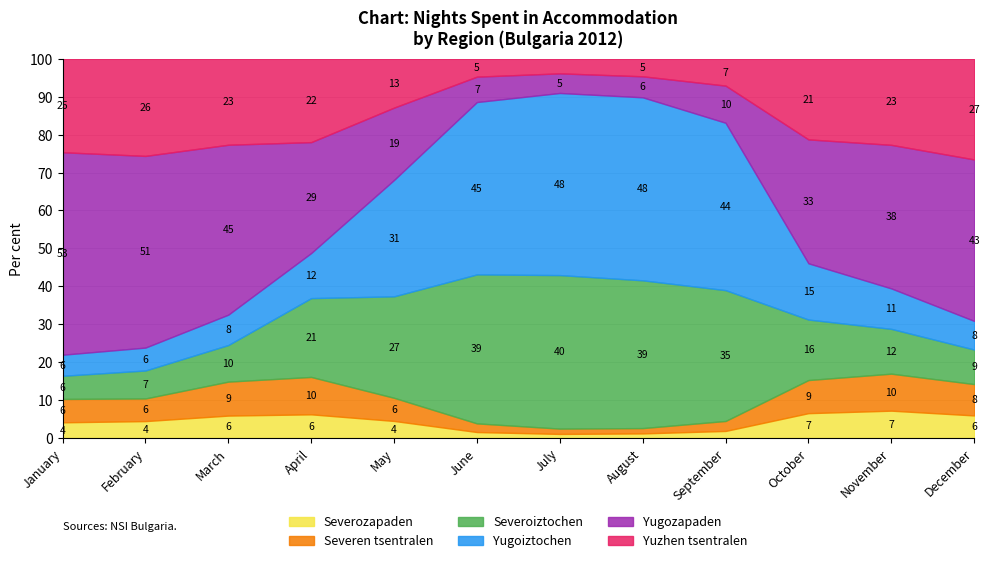

What is the total value across all series at August?

100.0